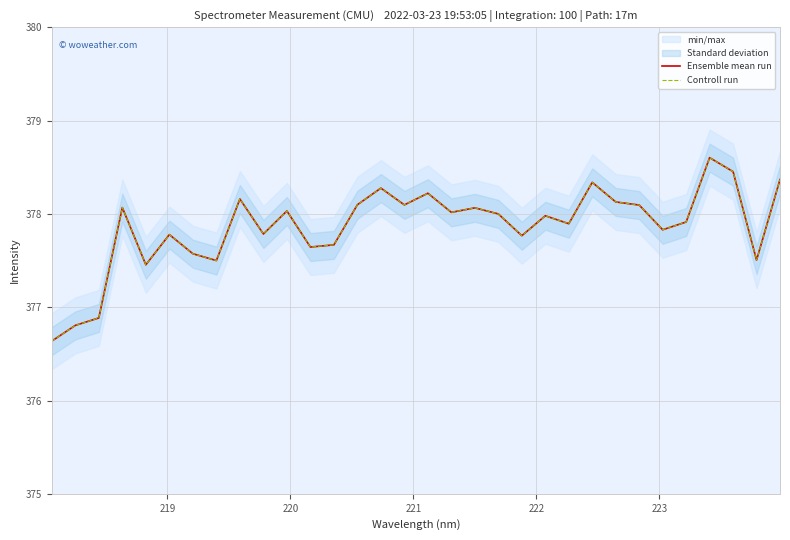

How many data points in Ensemble mean run are above 378?

15